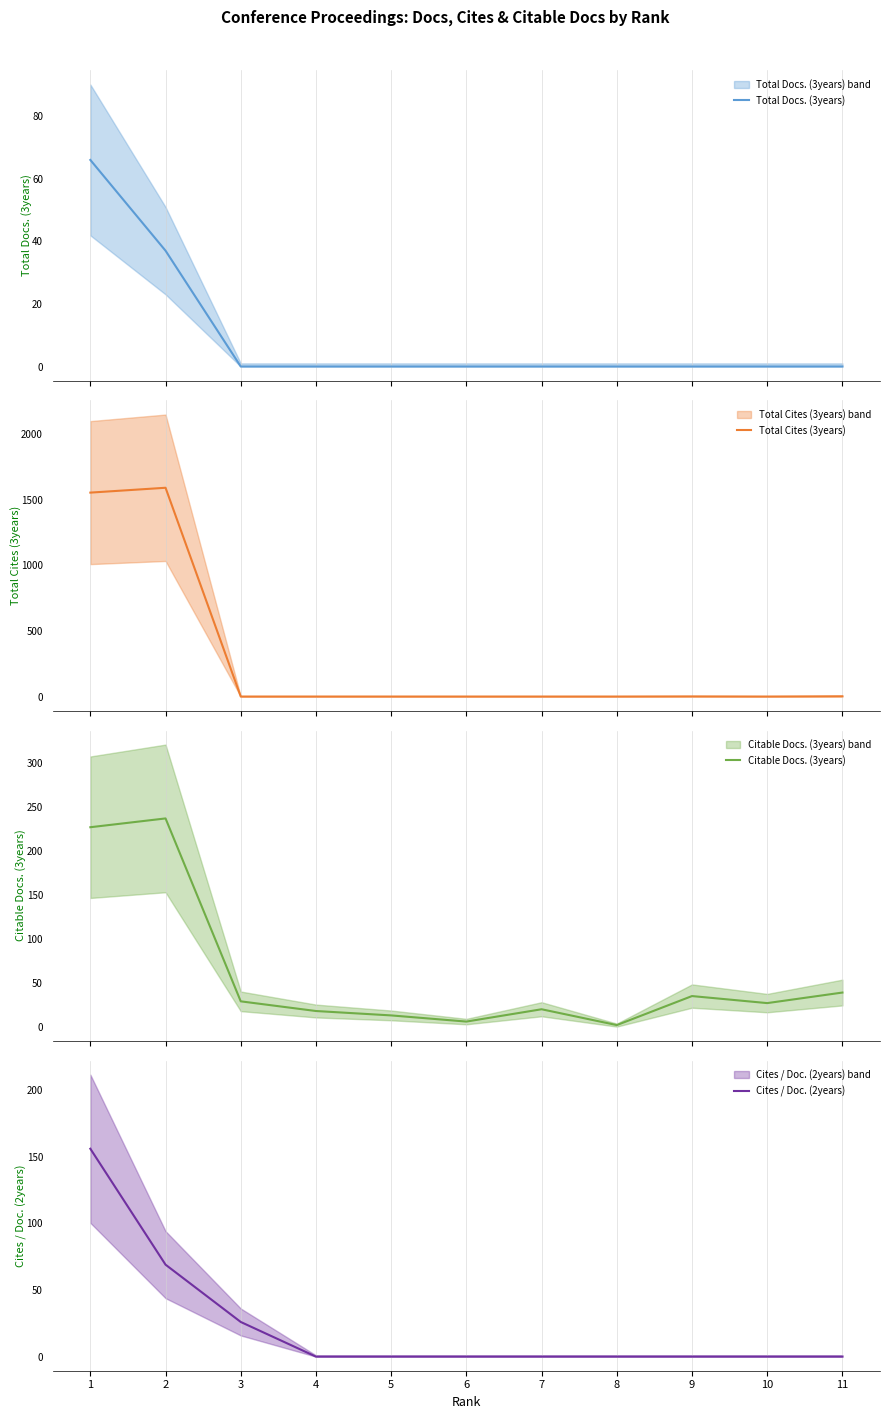

Which has a higher value, 10 or 4?

10